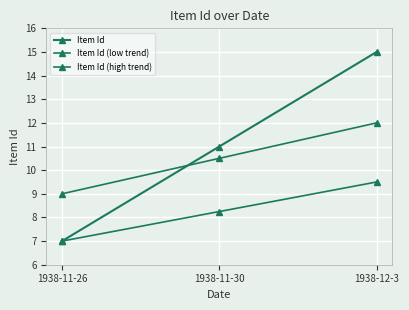

The value of Item Id (high trend) at 1938-11-26 is 2.5. True or false?

False